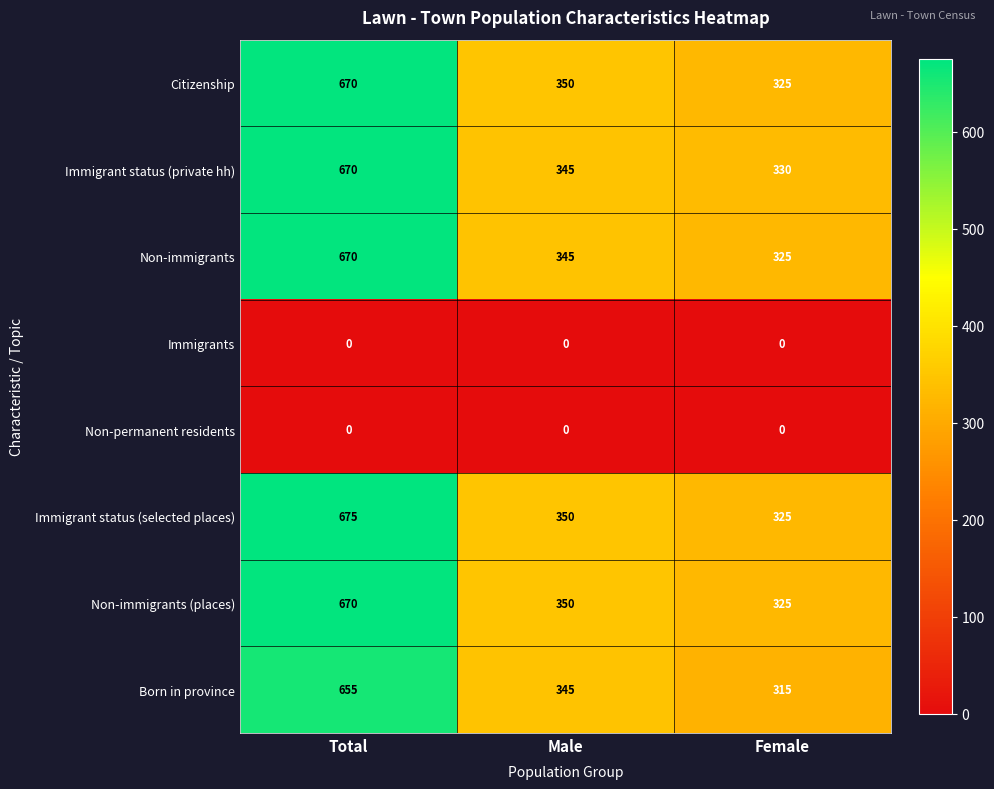

Reading left to right, list all the values displayed in this chart.

Citizenship: Total=670	Male=350	Female=325
Immigrant status (private hh): Total=670	Male=345	Female=330
Non-immigrants: Total=670	Male=345	Female=325
Immigrants: Total=0	Male=0	Female=0
Non-permanent residents: Total=0	Male=0	Female=0
Immigrant status (selected places): Total=675	Male=350	Female=325
Non-immigrants (places): Total=670	Male=350	Female=325
Born in province: Total=655	Male=345	Female=315